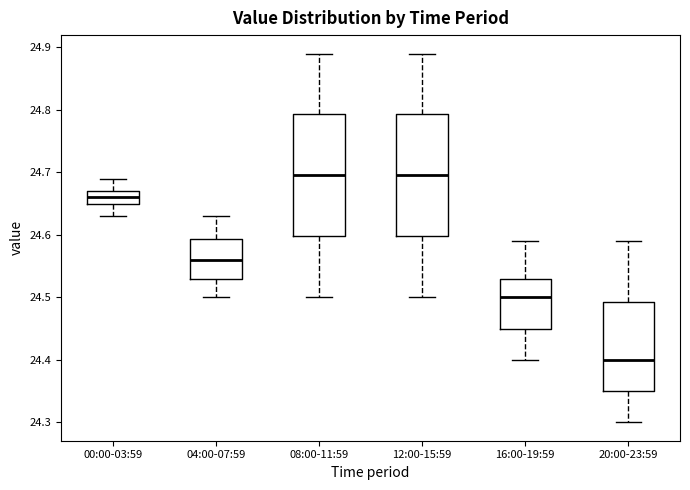

Where is the lower edge of the box for 20:00-23:59 on the y-axis? The values are not printed on the chart, so give them approximately, as read against the axis.

24.35